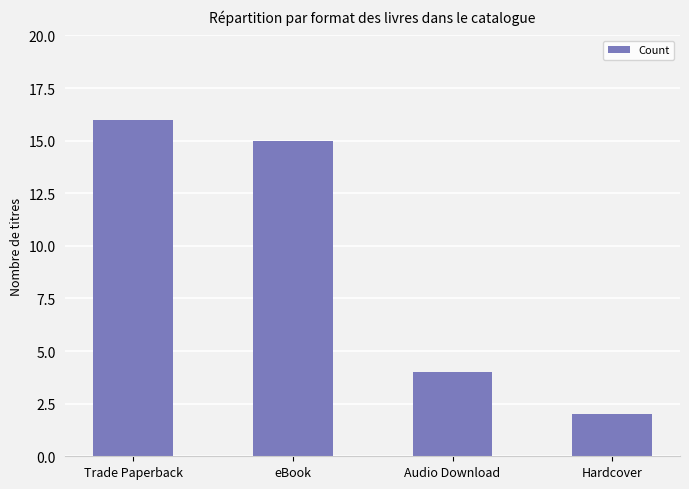

What position from the left is Hardcover?

4